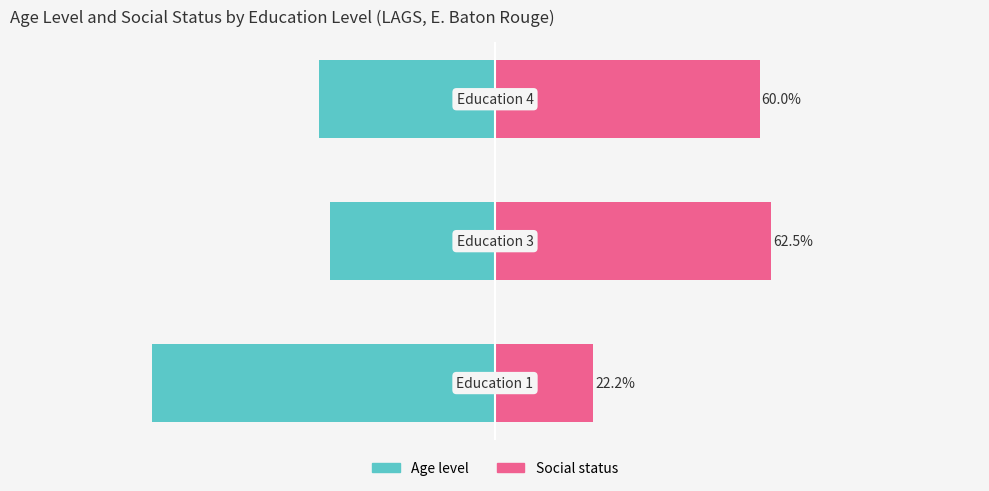

What are all the series names shown in the legend?

Age level, Social status